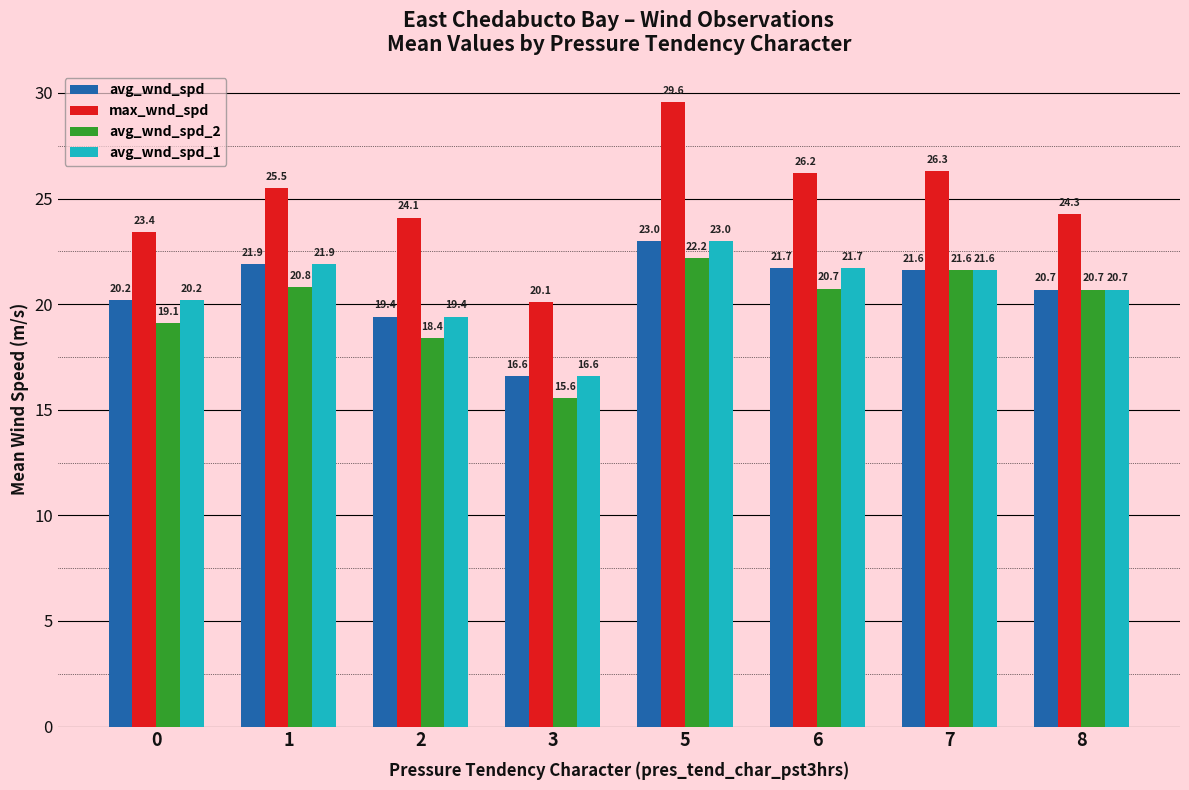

Reading left to right, what are all the values shown in this chart?

avg_wnd_spd: 20.2	21.9	19.4	16.6	23.0	21.7	21.6	20.7
max_wnd_spd: 23.4	25.5	24.1	20.1	29.6	26.2	26.3	24.3
avg_wnd_spd_2: 19.1	20.8	18.4	15.6	22.2	20.7	21.6	20.7
avg_wnd_spd_1: 20.2	21.9	19.4	16.6	23.0	21.7	21.6	20.7